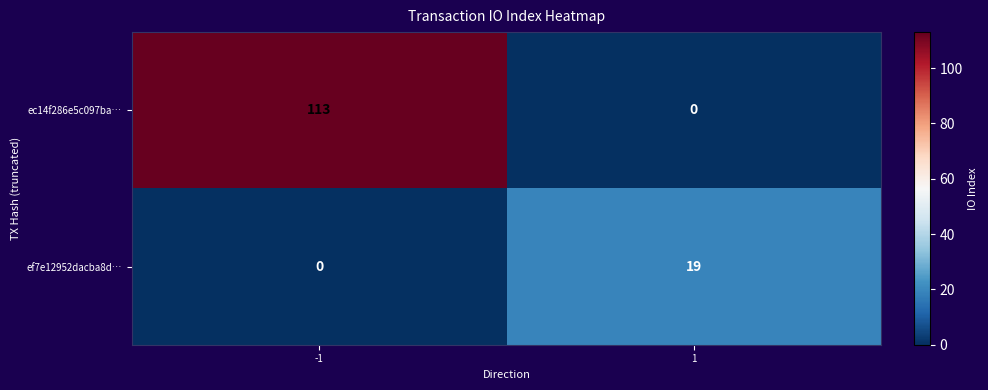

The ef7e12952dacba8d… series shows 0 at -1. True or false?

True